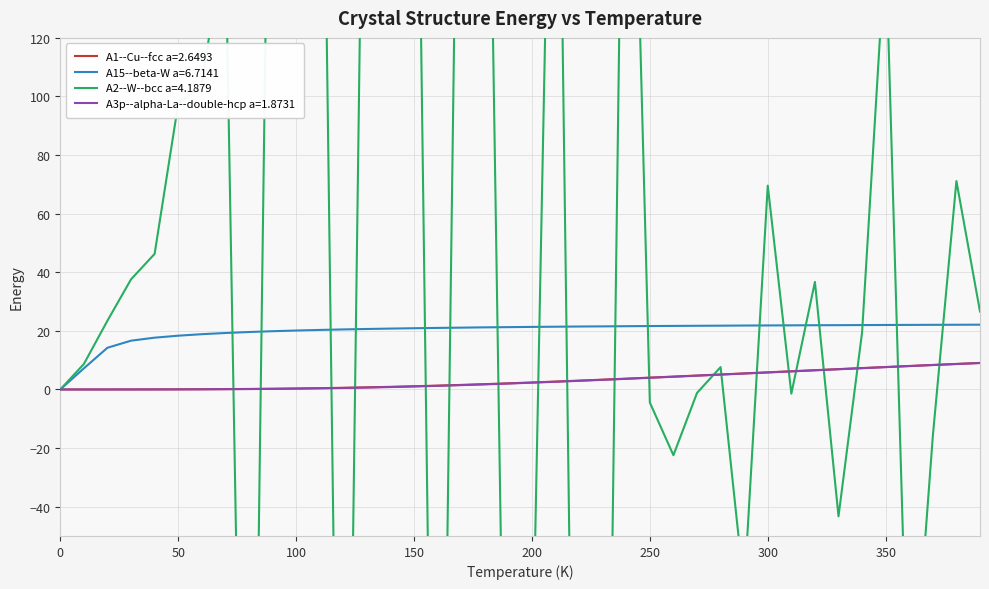

True or false: A15--beta-W a=6.7141 and A1--Cu--fcc a=2.6493 intersect in this chart.

False